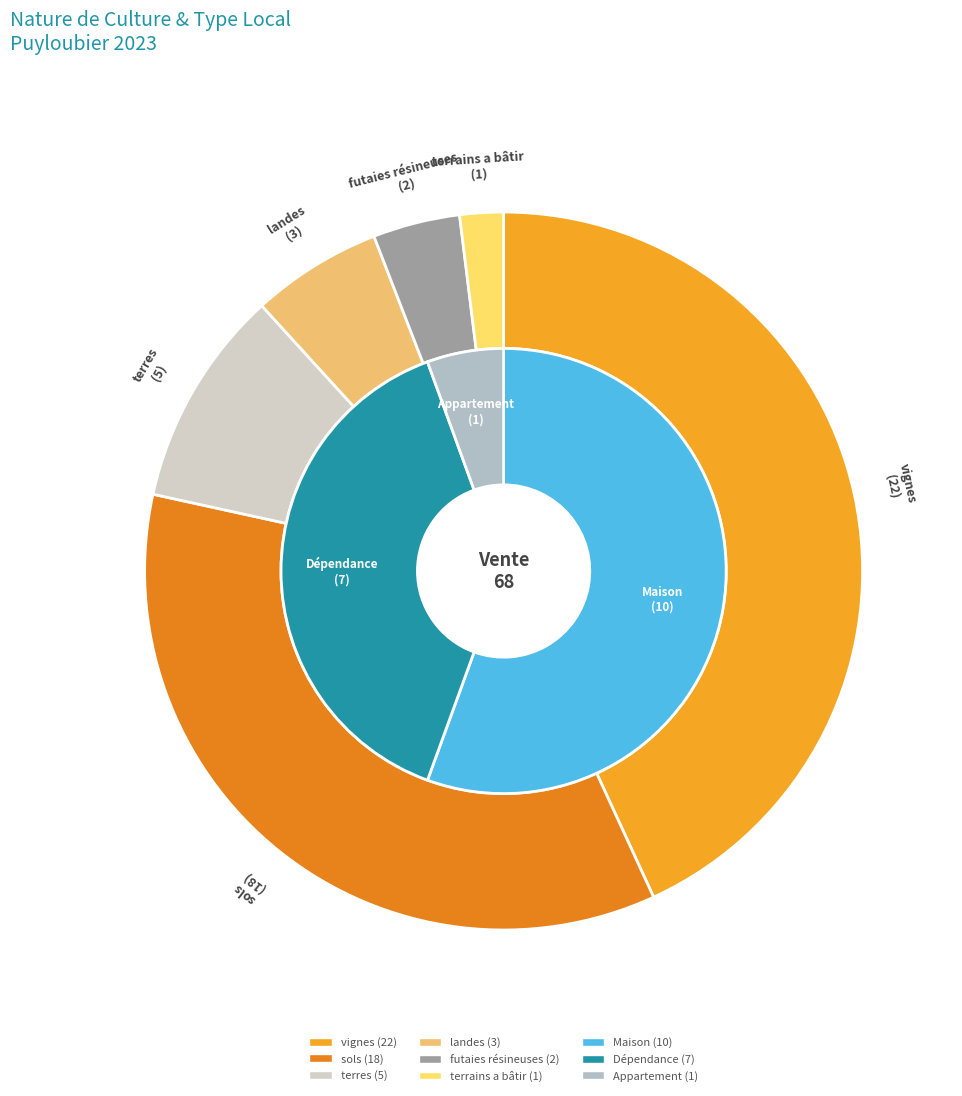

Which category has the smallest portion of the pie?

terrains a bâtir